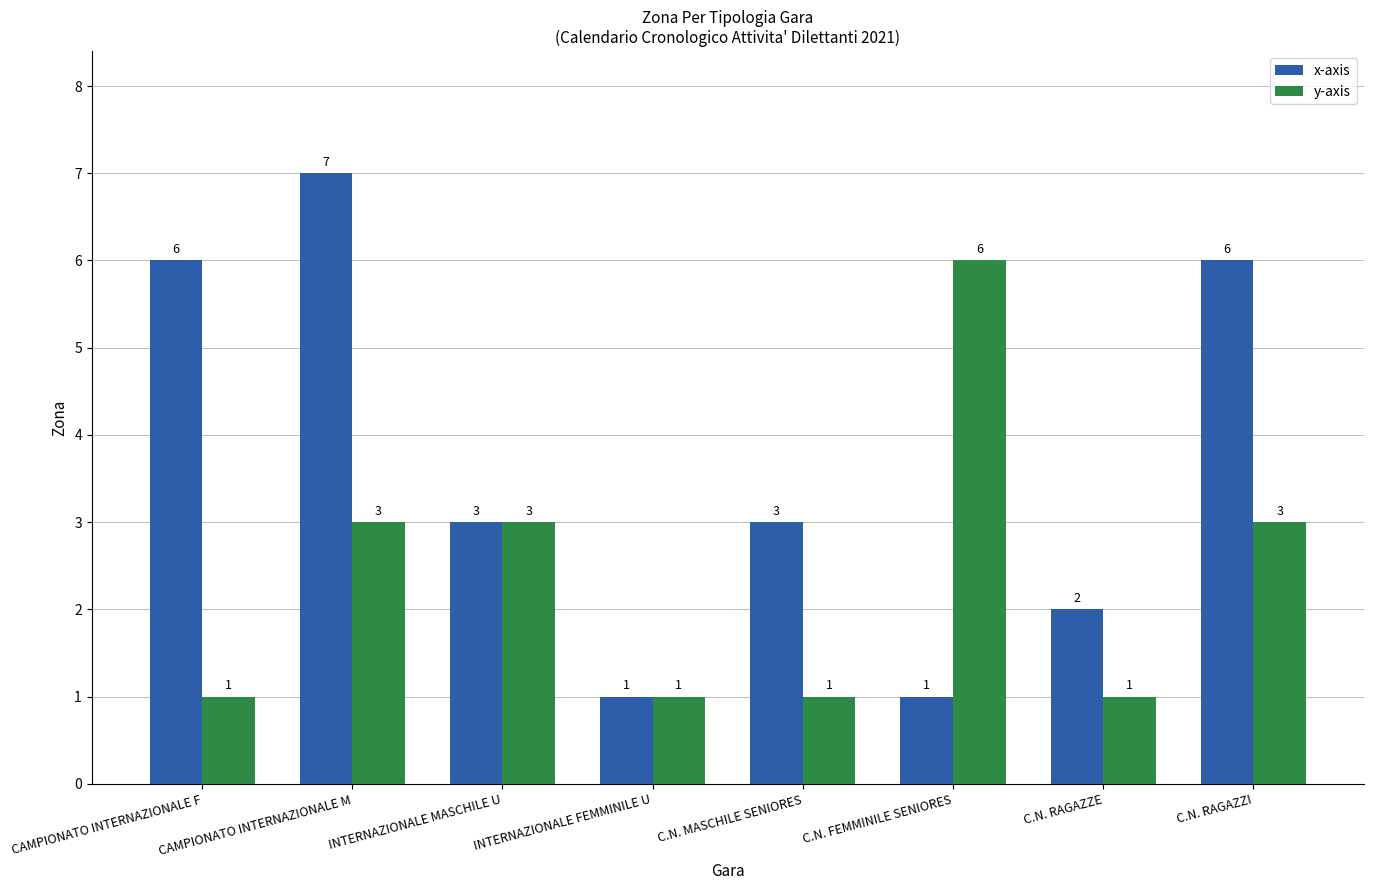

How many distinct data groups are displayed?

2